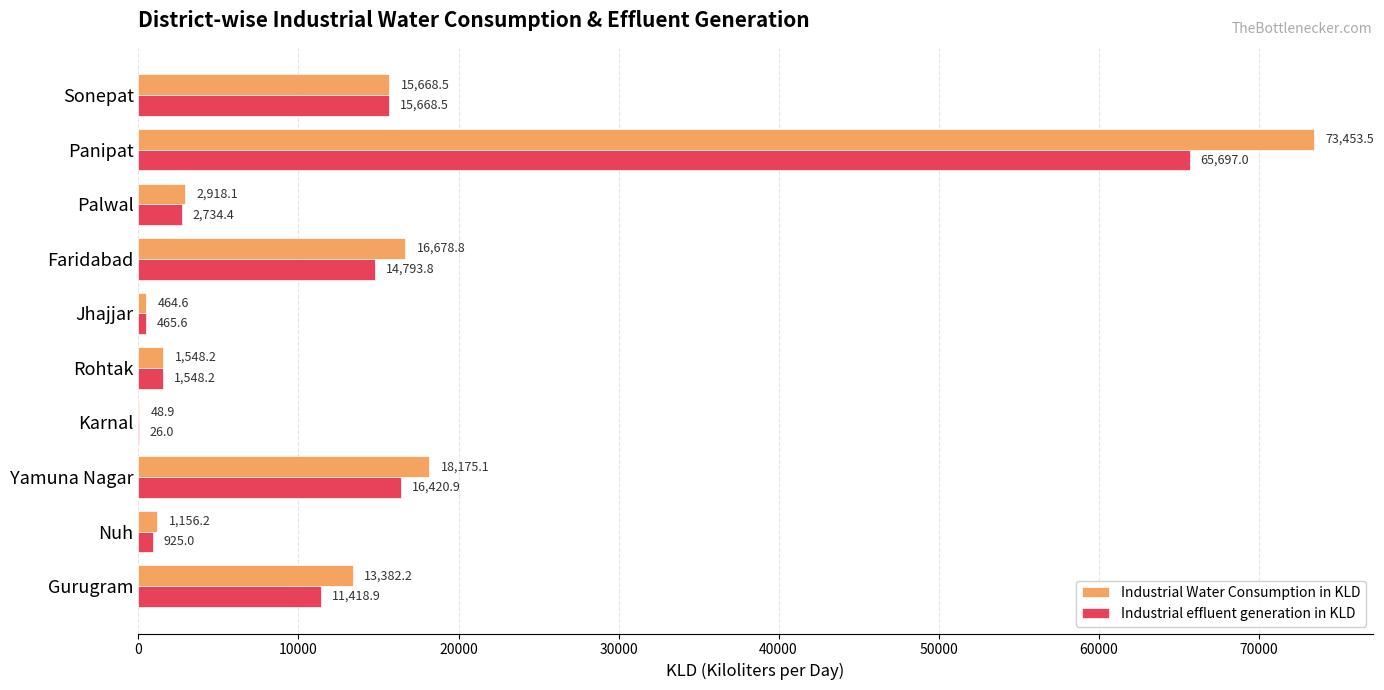

Which series has the largest total across all categories?

Industrial Water Consumption in KLD